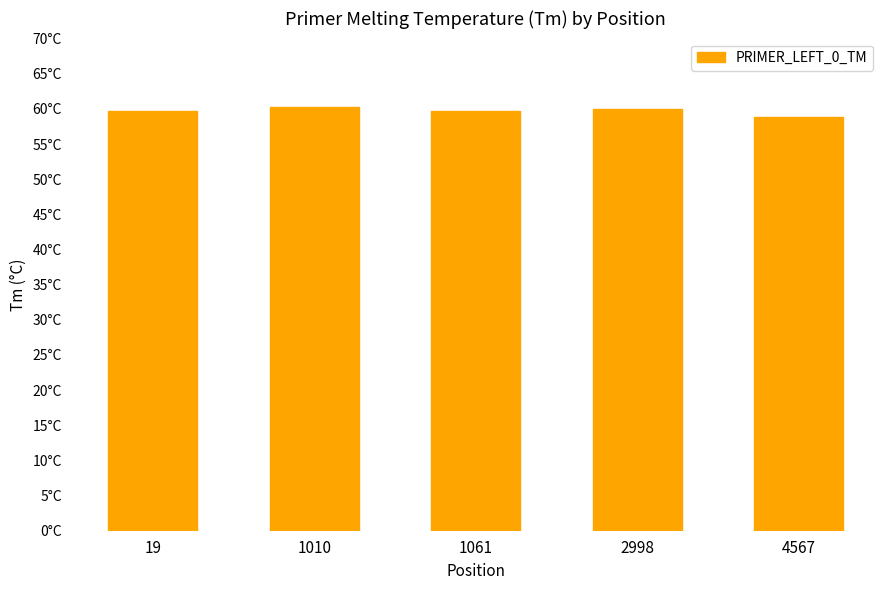

List the labels in order of value, largest first.

1010, 2998, 1061, 19, 4567